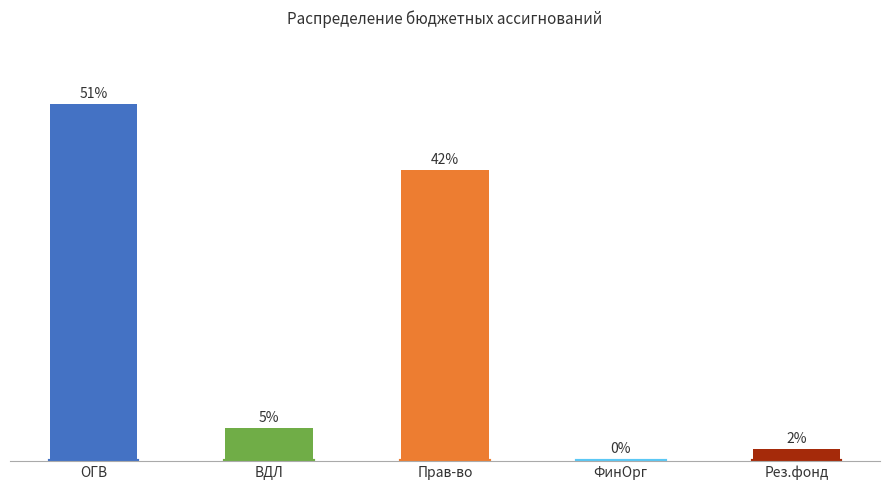

Does the chart contain any negative values?

No